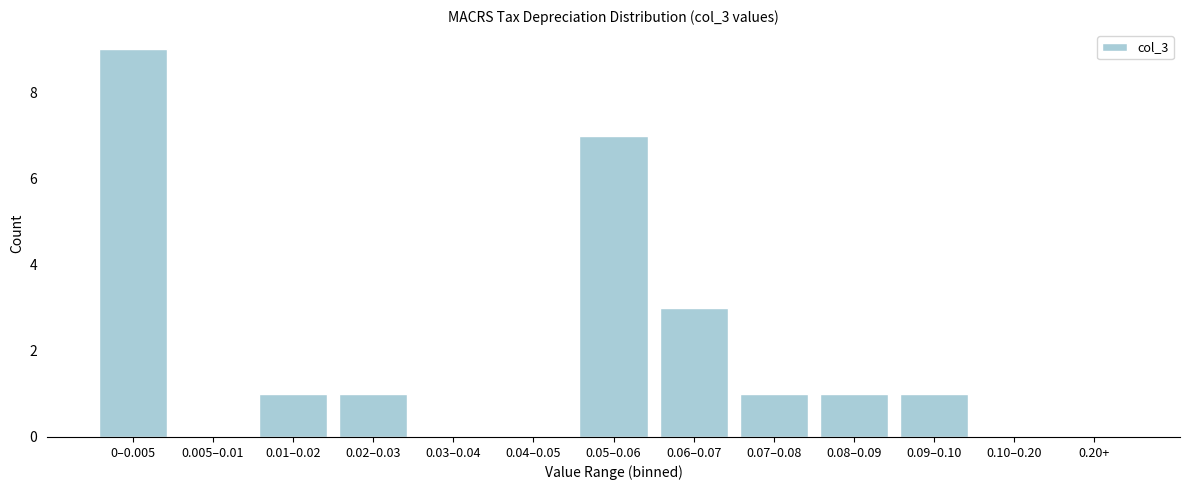

Reading left to right, extract all data points from this chart.

0–0.005=9	0.005–0.01=0	0.01–0.02=1	0.02–0.03=1	0.03–0.04=0	0.04–0.05=0	0.05–0.06=7	0.06–0.07=3	0.07–0.08=1	0.08–0.09=1	0.09–0.10=1	0.10–0.20=0	0.20+=0